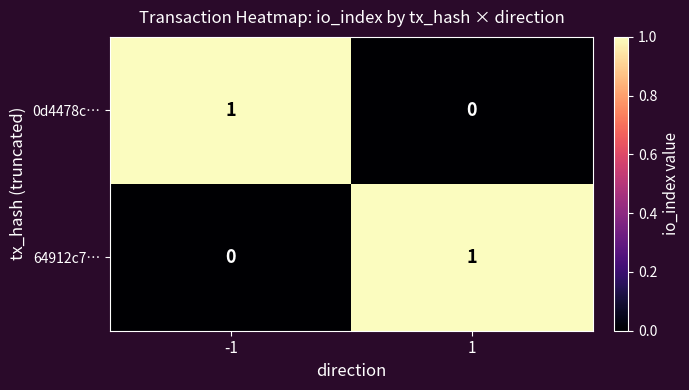

Is it true that 64912c7… equals 2 at 1?

False